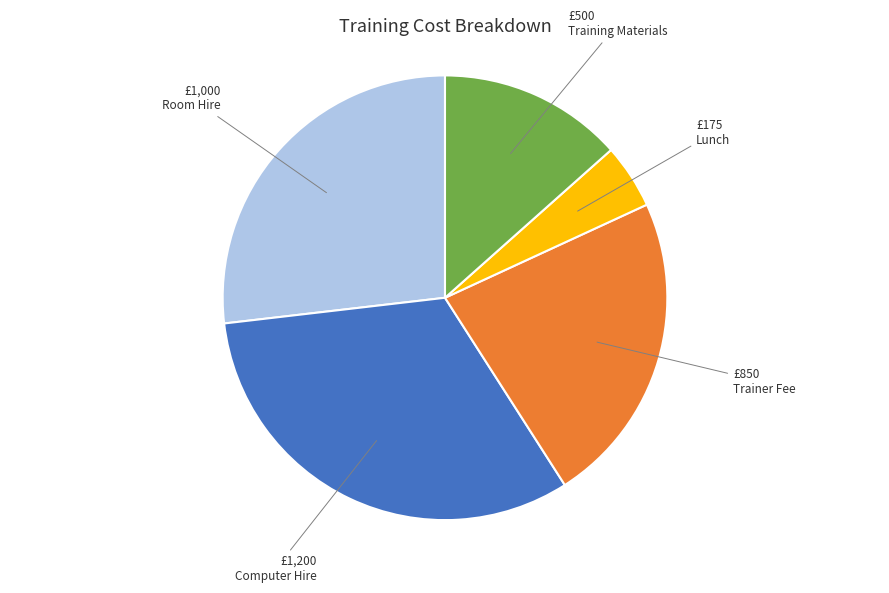

Which category has the smallest portion of the pie?

Lunch